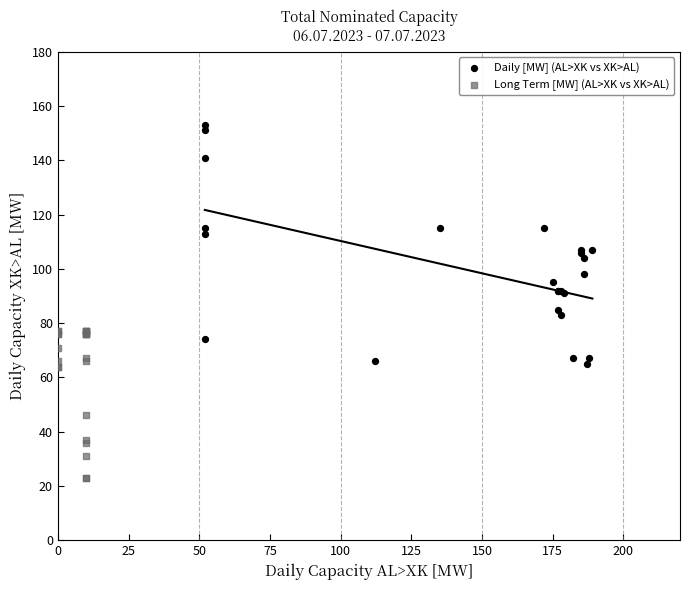

Which series has the widest spread of Y values?

Daily [MW] (AL>XK vs XK>AL)